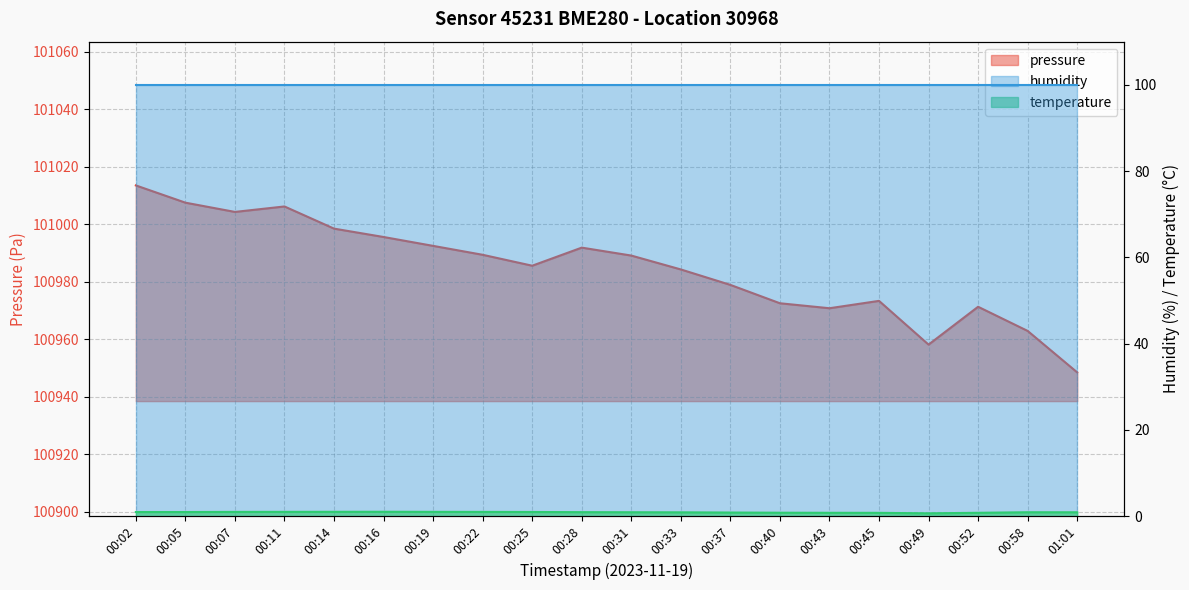

Where is the first local maximum for temperature?

00:16